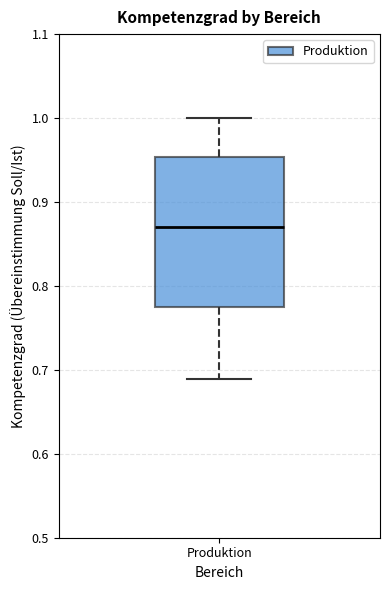

Transcribe this box plot: give where the median line is, the range the box spans, and where the two whiskers end, as read against the y-axis. The values are not printed on the chart, so give them approximately, as read against the axis.

median 0.87, box 0.77 to 0.95, whiskers 0.69 to 1.00